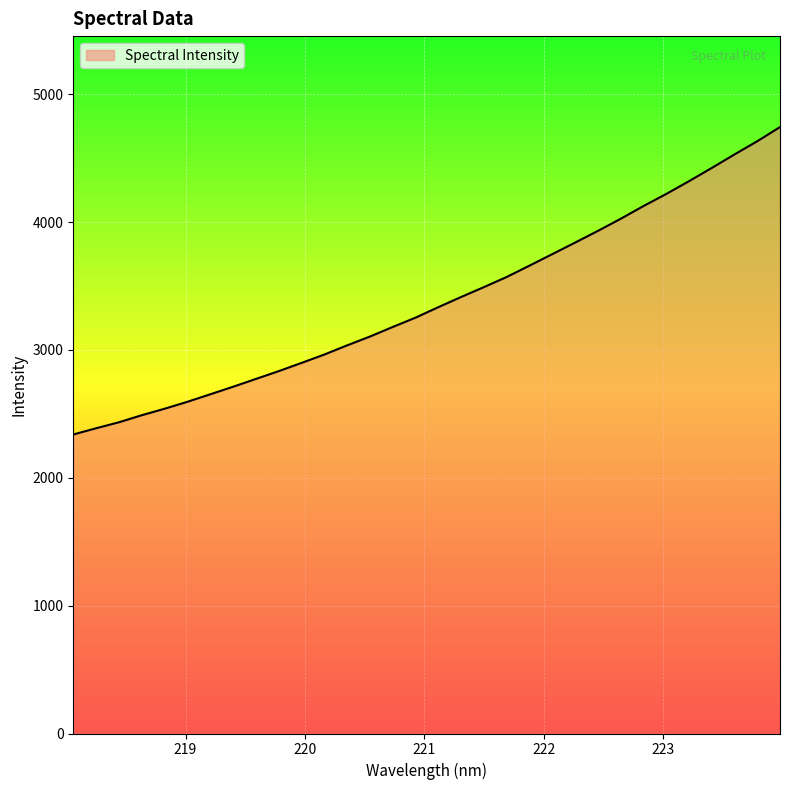

What is the maximum value shown in the chart?

4743.2